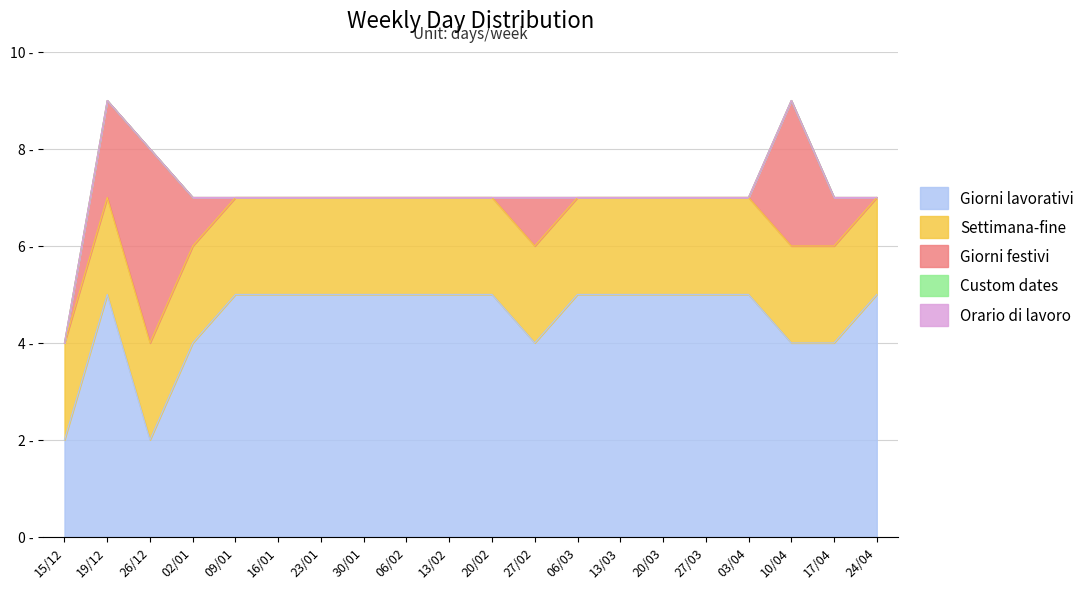

True or false: Settimana-fine and Orario di lavoro cross at least once.

False